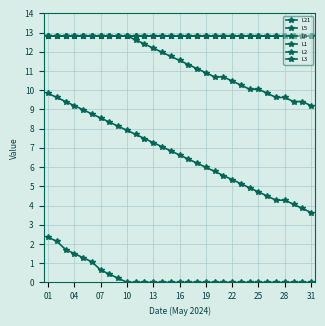

Does the chart have visible grid lines?

Yes